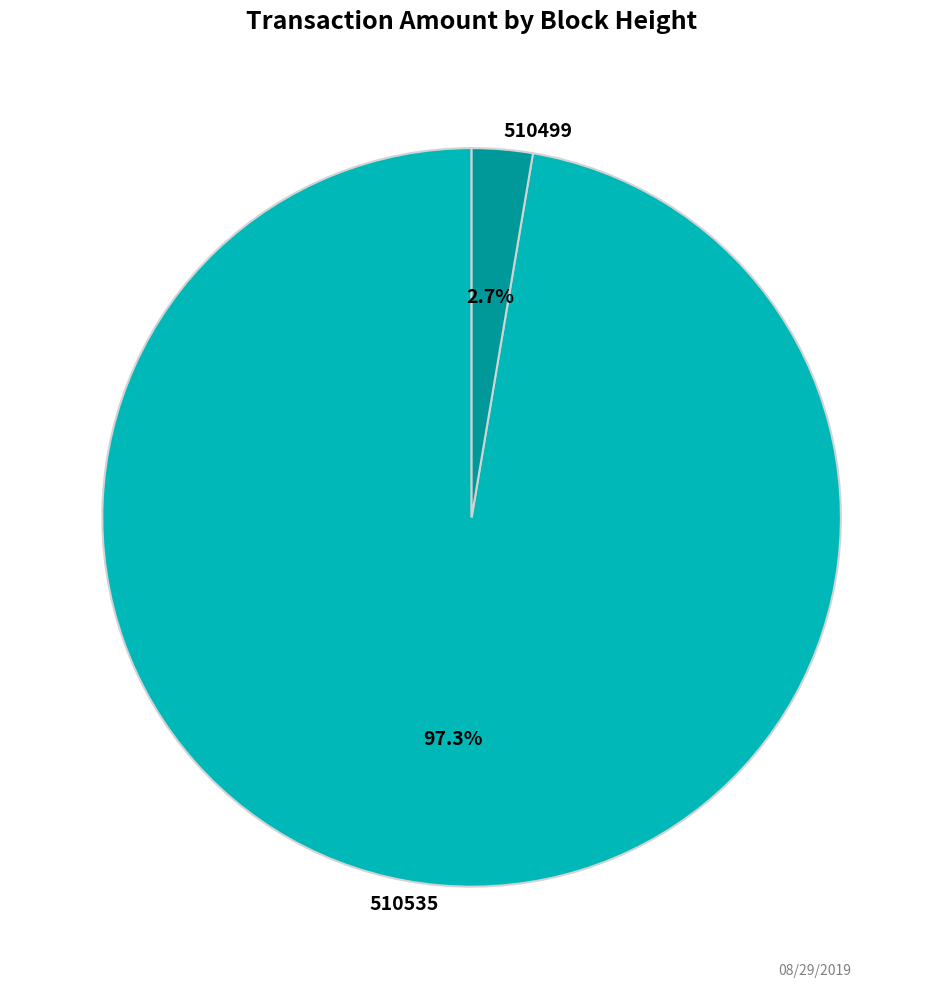

To the nearest percent, what portion does 510535 represent?

97%